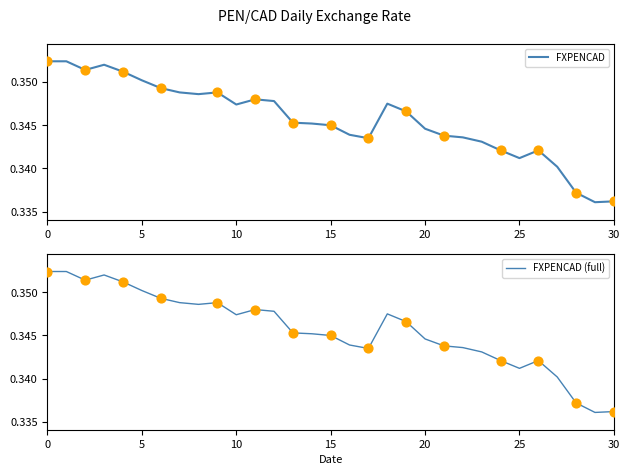

What are all the series names shown in the legend?

FXPENCAD, FXPENCAD (full)